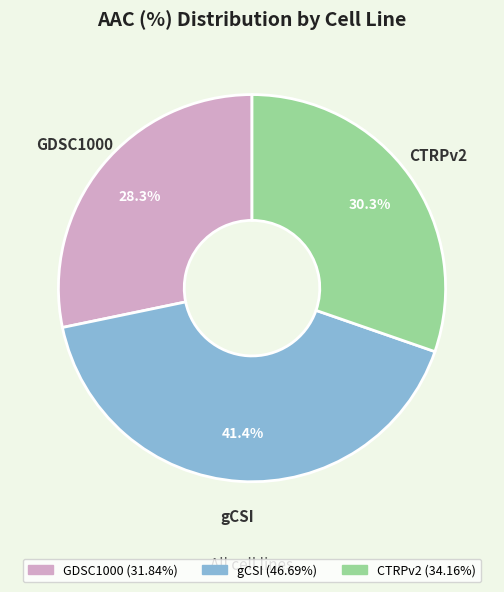

Does any single category account for the majority?

No